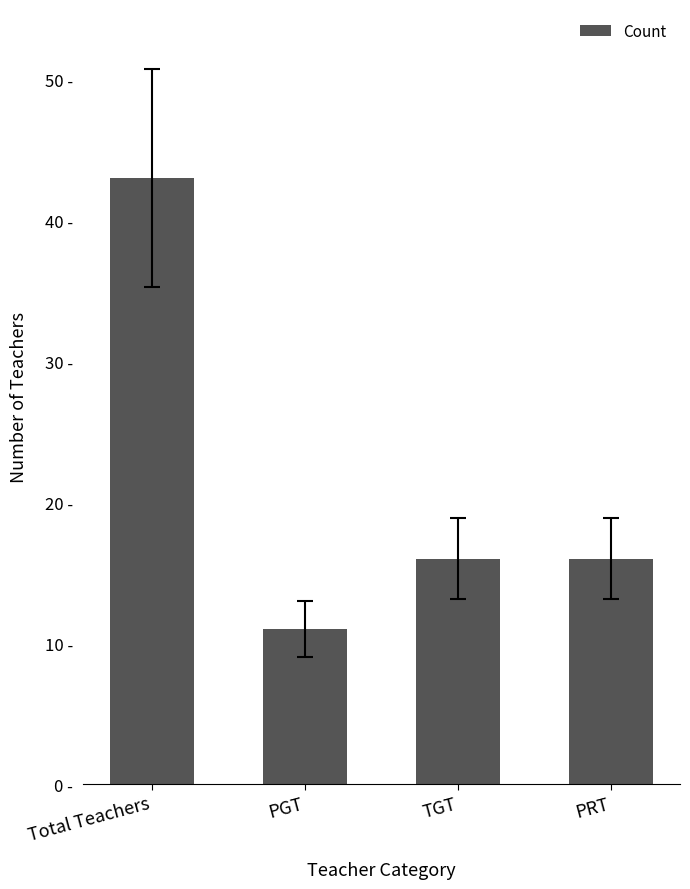

Does the chart contain any negative values?

No